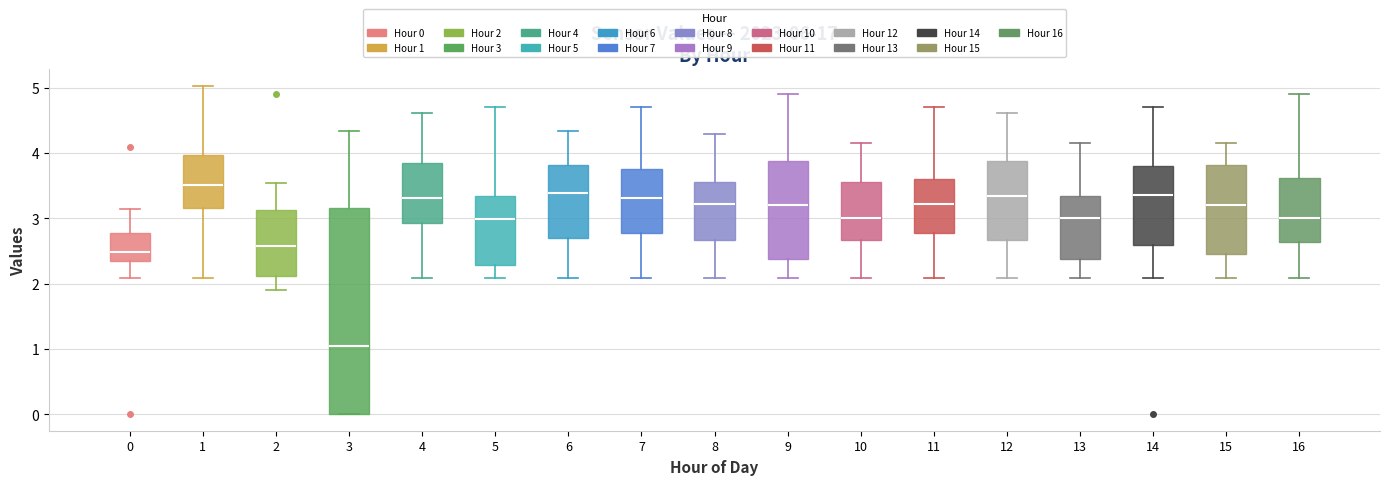

Which box's median line is the lowest?

3